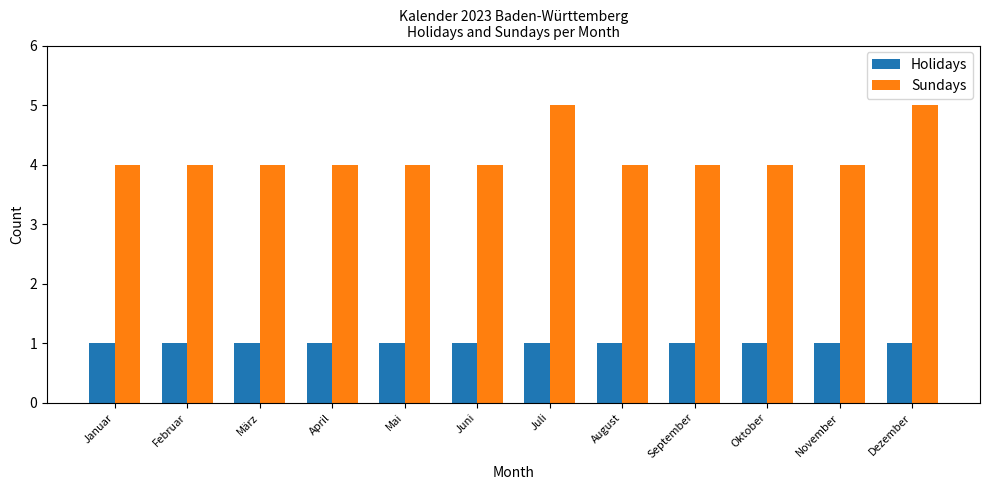

What is the difference between the second highest and second lowest values in the Sundays series?

1